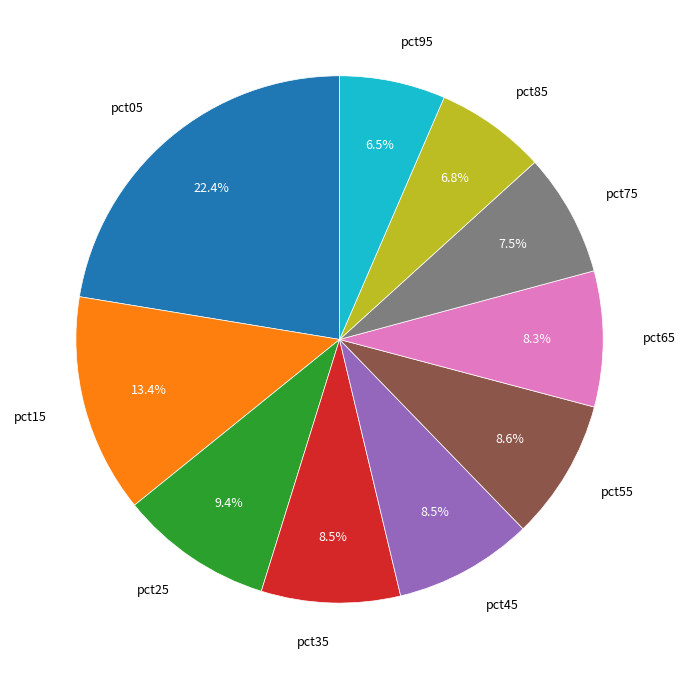

What is the largest slice in the pie chart?

pct05